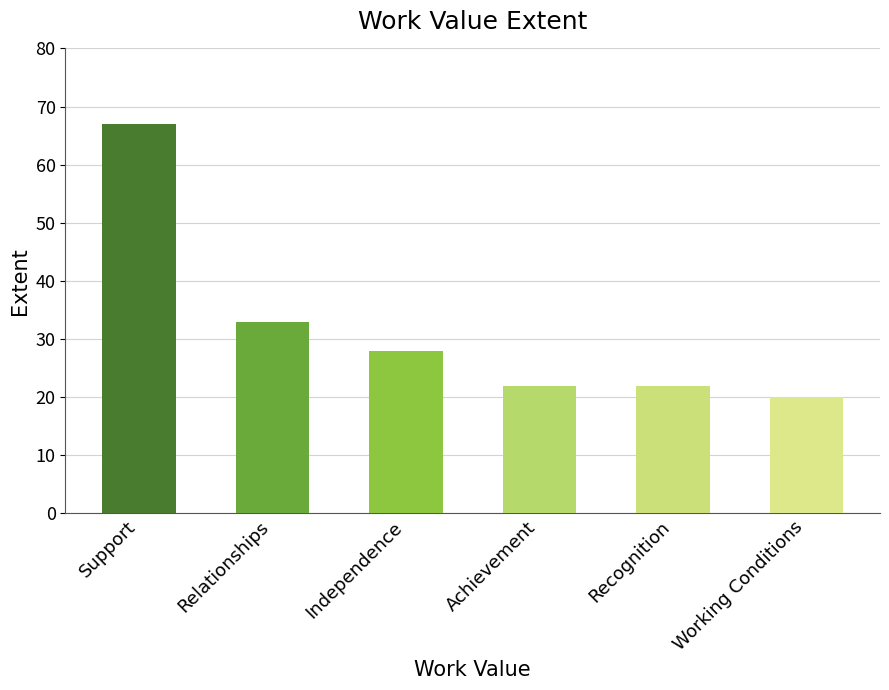

What is the label of the 1st bar from the left?

Support